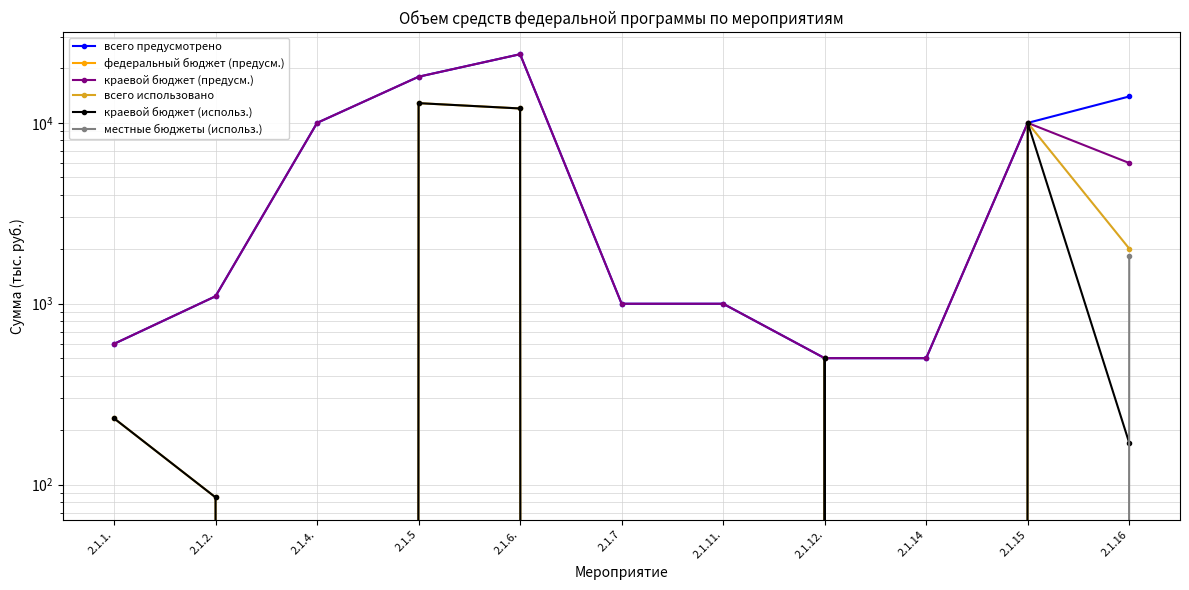

Which series has the largest total across all categories?

всего предусмотрено